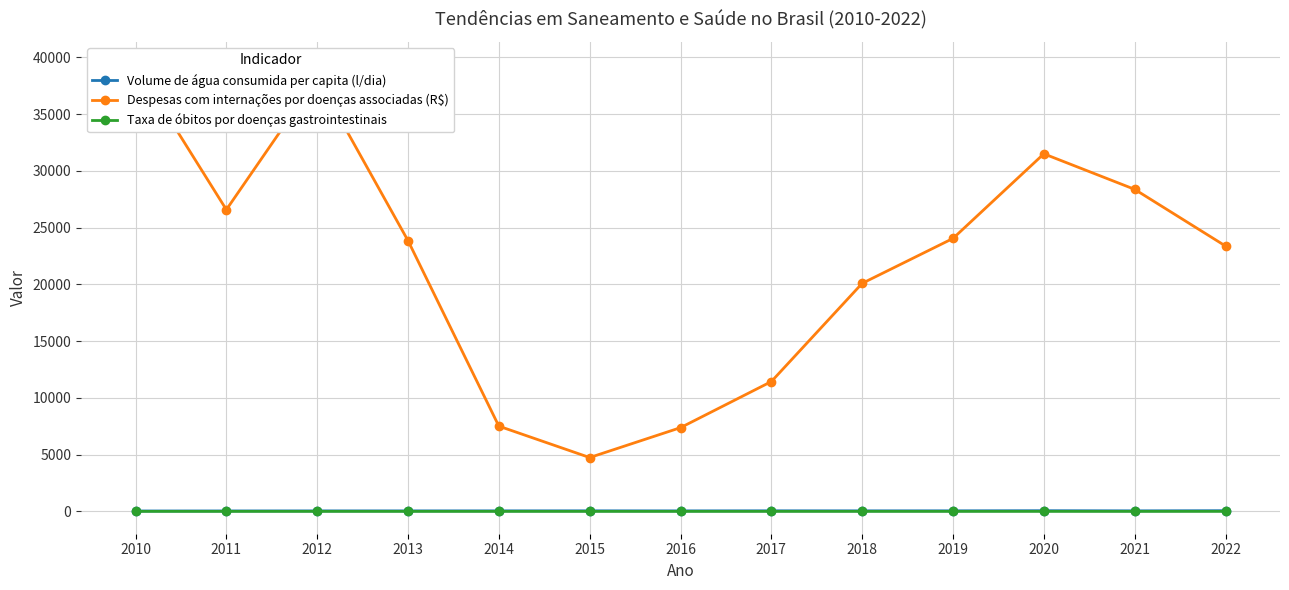

What is the sum of all Volume de água consumida per capita (l/dia) values?

603.0